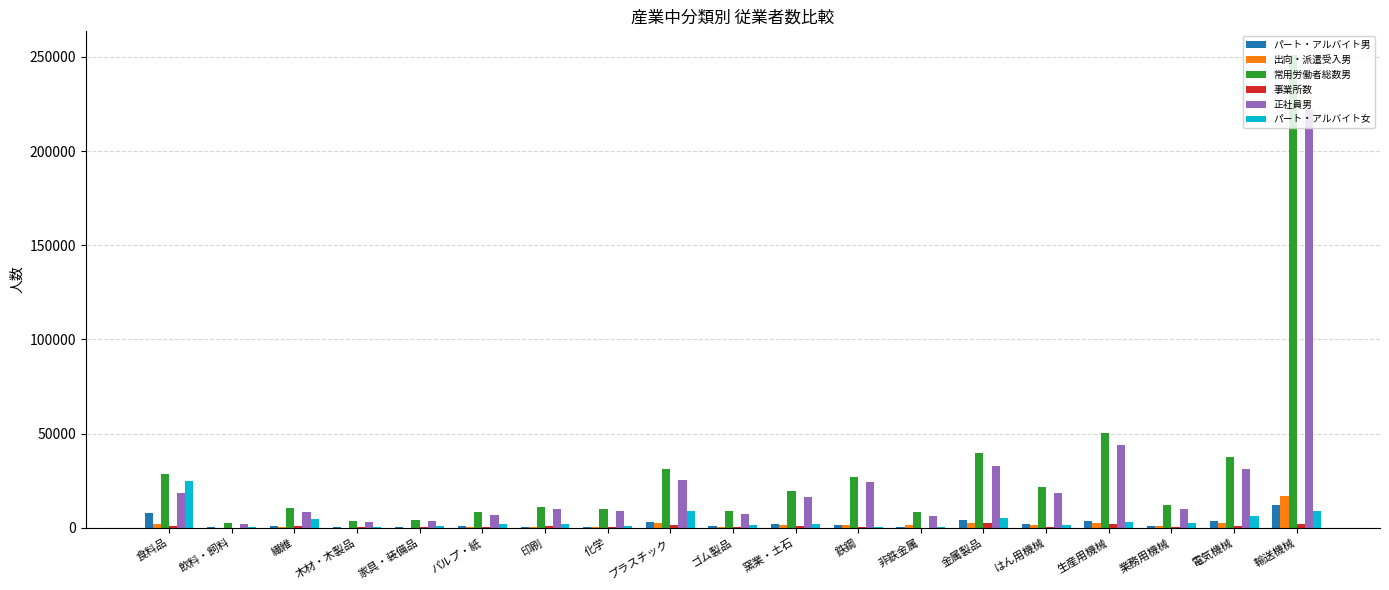

Which series has the widest spread of values?

常用労働者総数男